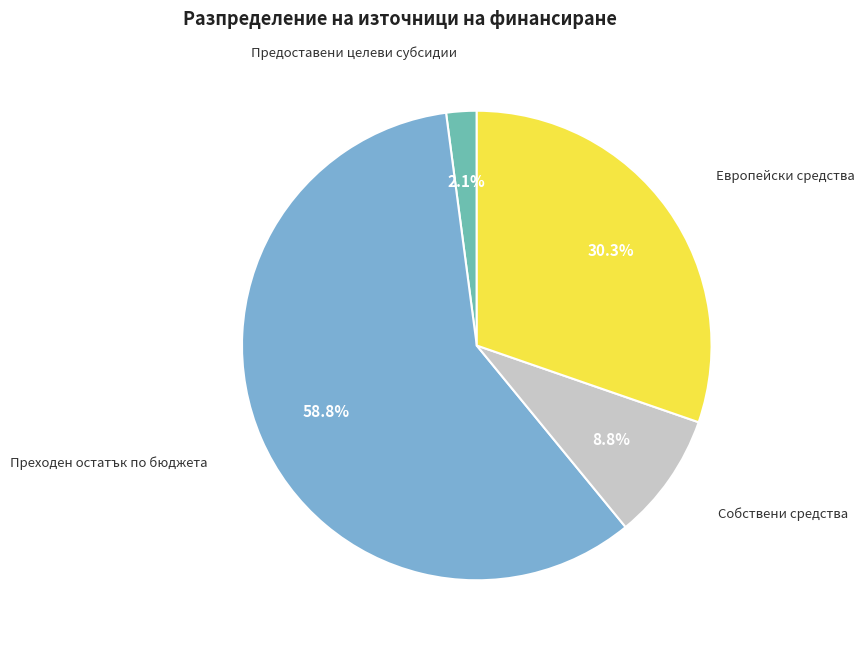

Is there any slice that represents more than half of the pie?

Yes